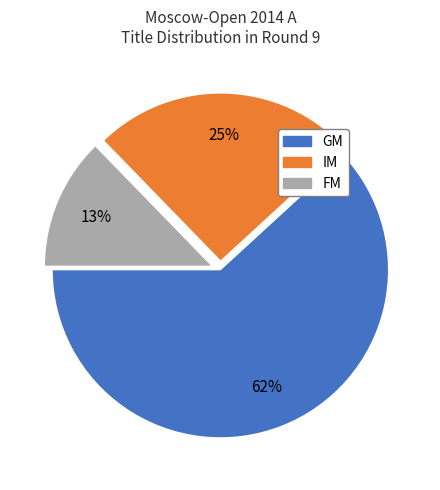

Is the sum of IM and GM greater than half?

Yes